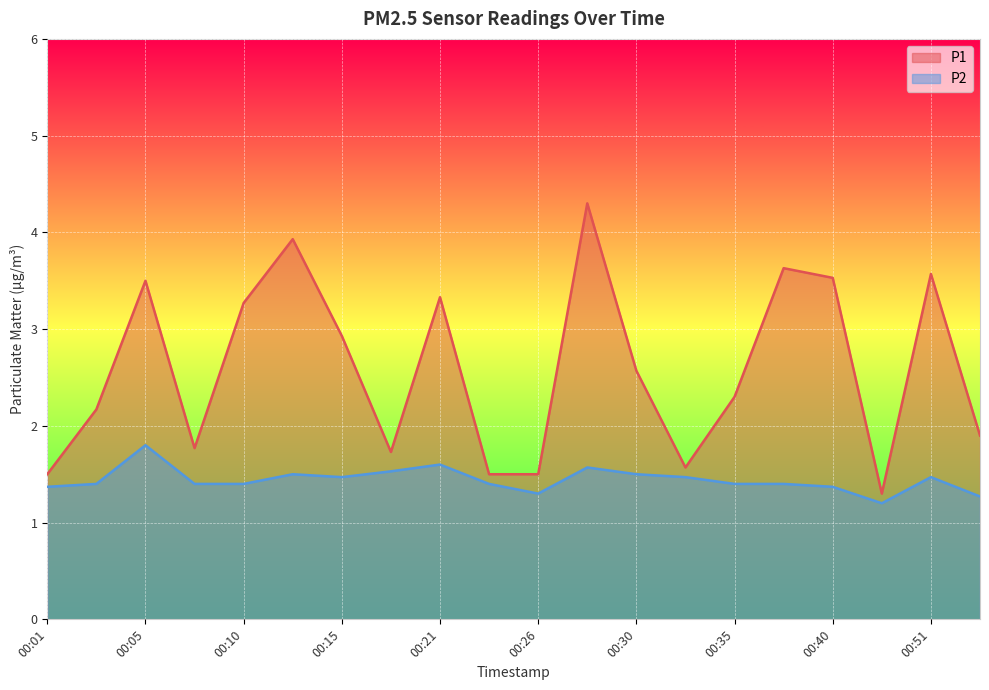

Count the number of categories in the chart.

20